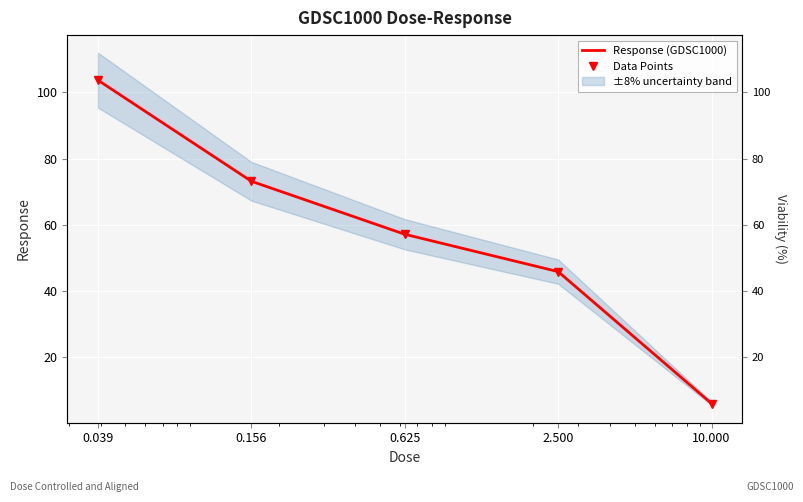

What is the sum of the Data Points values at 2.500 and 0.625?

103.0